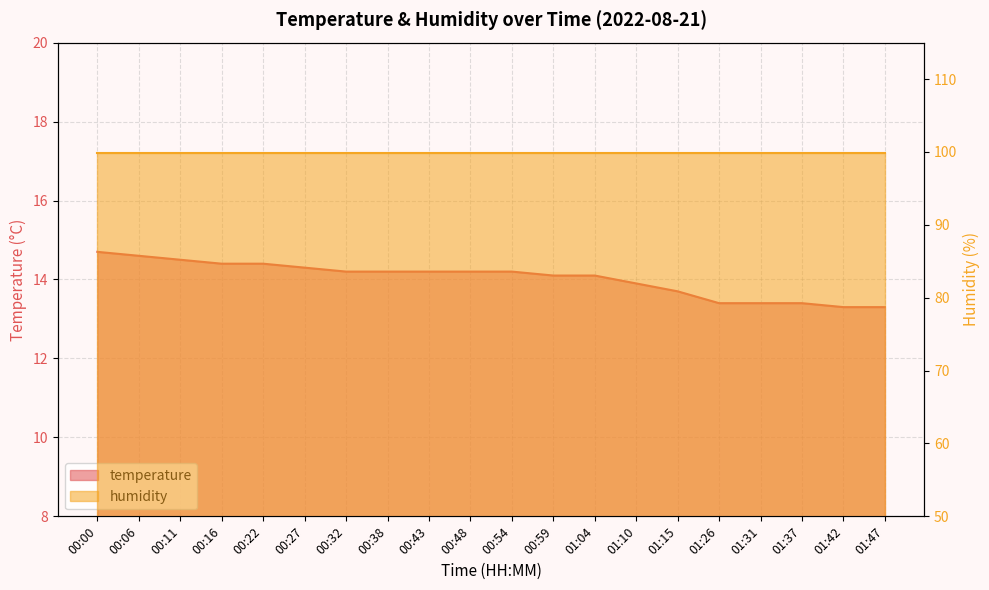

What is the difference between the maximum and minimum values?

1.4